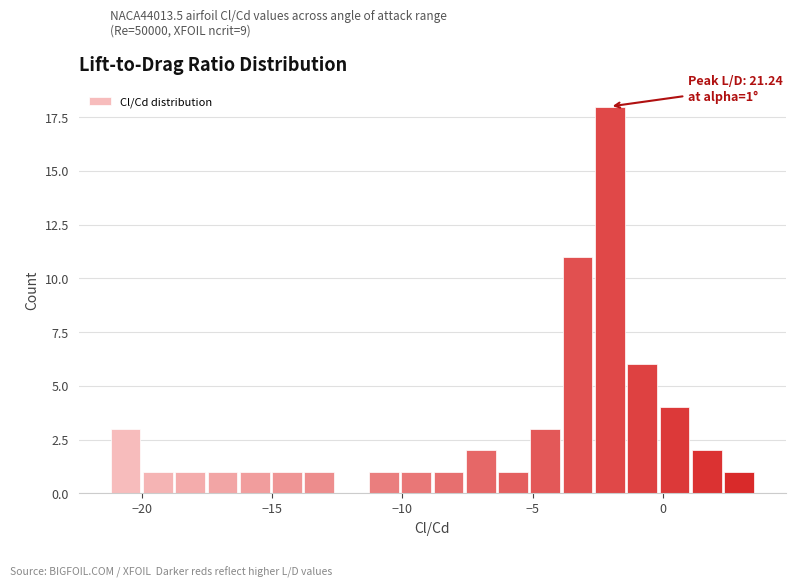

Around what value on the x-axis is the tallest bar? Give the approximate position of its centre, as read against the axis.

-2.0